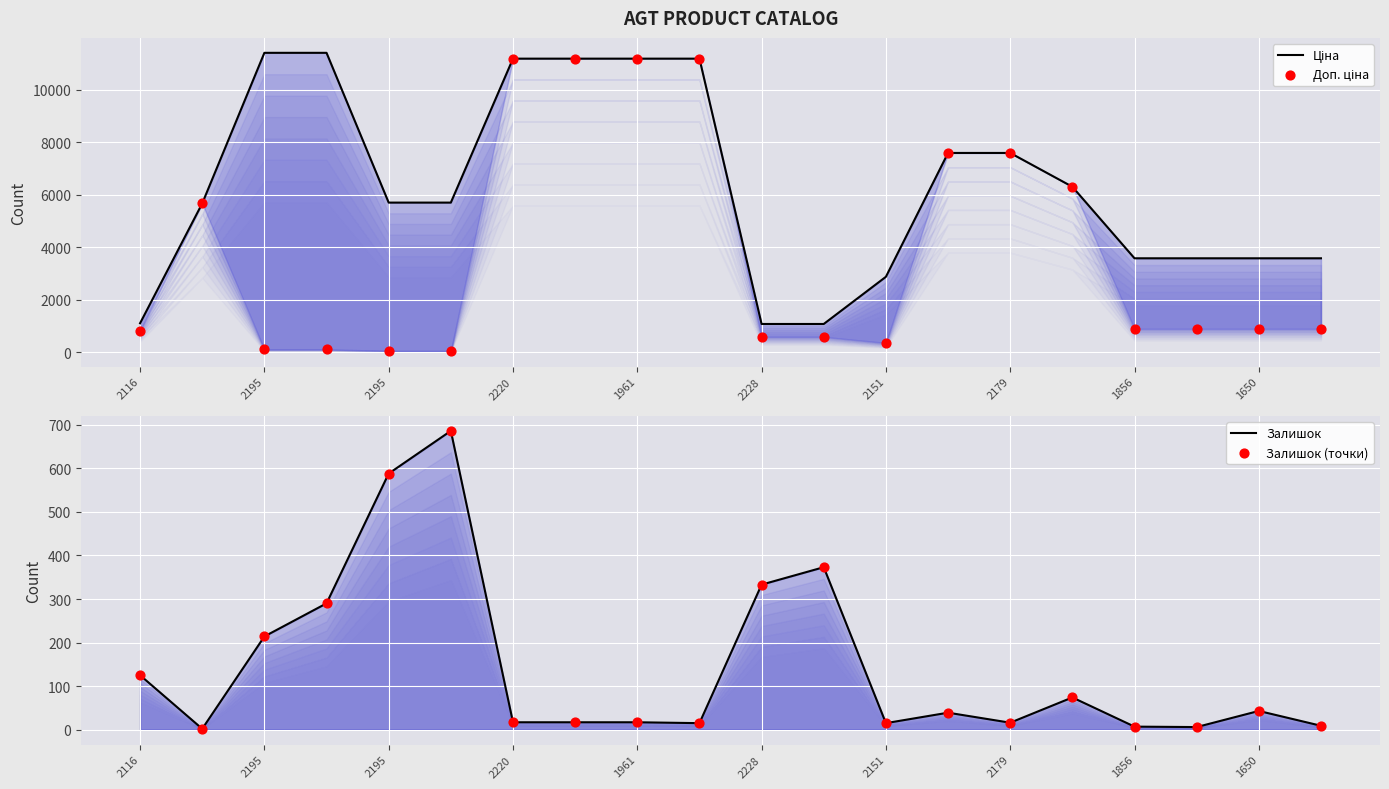

What are all the series names shown in the legend?

Ціна, Доп. ціна, Залишок, Залишок (точки)